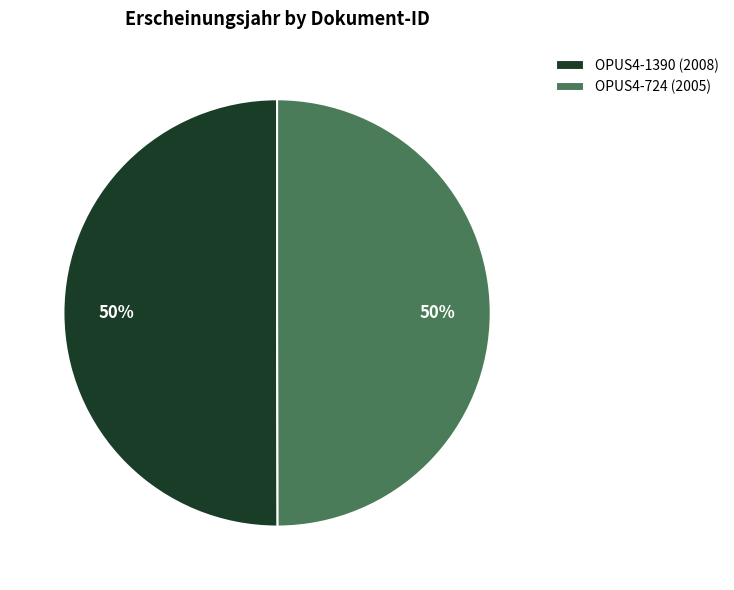

What percentage is the OPUS4-1390 (2008) slice, to the nearest percent?

50%